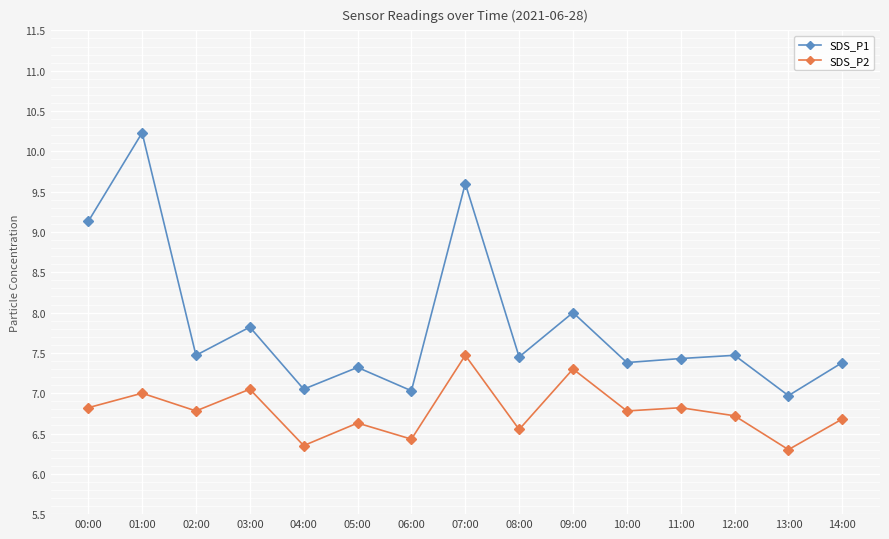

True or false: SDS_P2 and SDS_P1 intersect in this chart.

False